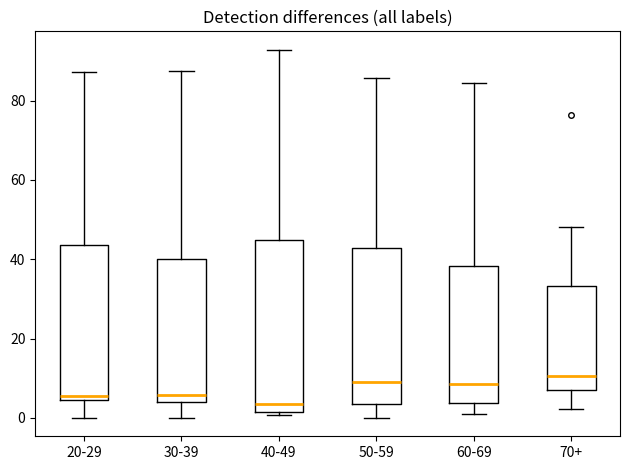

Reading left to right, read every box against the y-axis: the position of its median line, the range the box covers, and the ends of its whiskers. The values are not printed on the chart, so give them approximately, as read against the axis.

20-29: median 6, box 4 to 44, whiskers 0 to 88
30-39: median 6, box 4 to 40, whiskers 0 to 88
40-49: median 4, box 2 to 44, whiskers 0 to 92
50-59: median 10, box 4 to 42, whiskers 0 to 86
60-69: median 8, box 4 to 38, whiskers 2 to 84
70+: median 10, box 6 to 34, whiskers 2 to 48